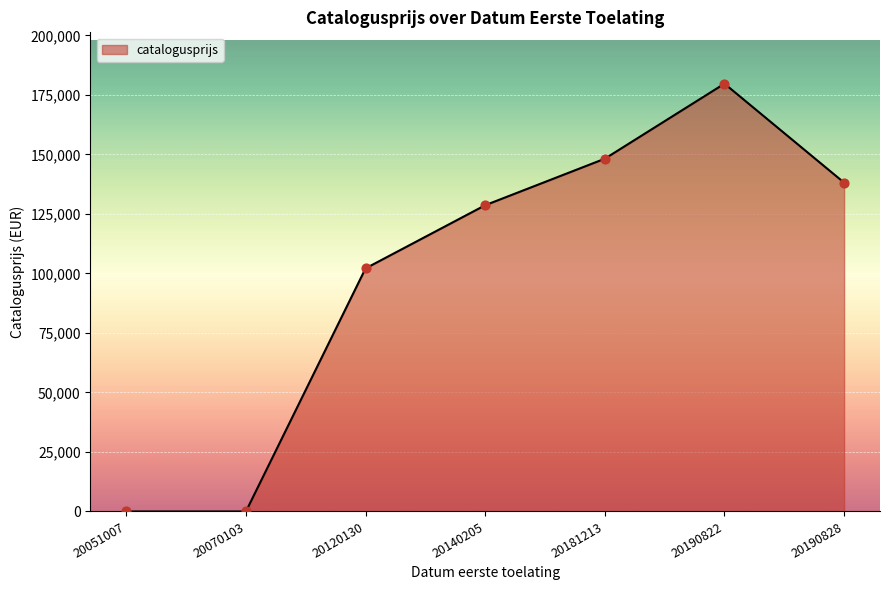

Which has a higher value, 20140205 or 20190822?

20190822